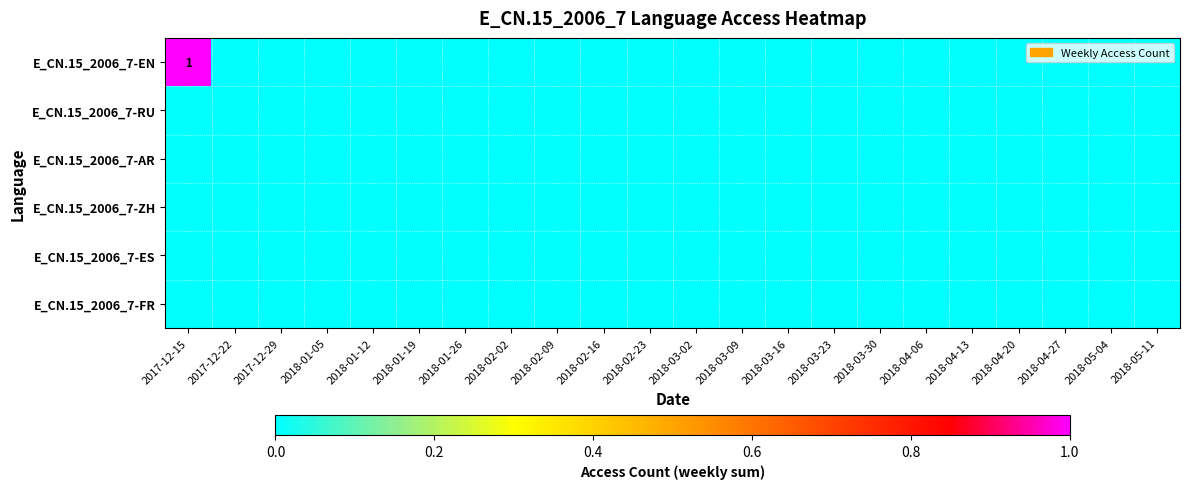

Where is E_CN.15_2006_7-ZH nearest to the value 0?

2017-12-15